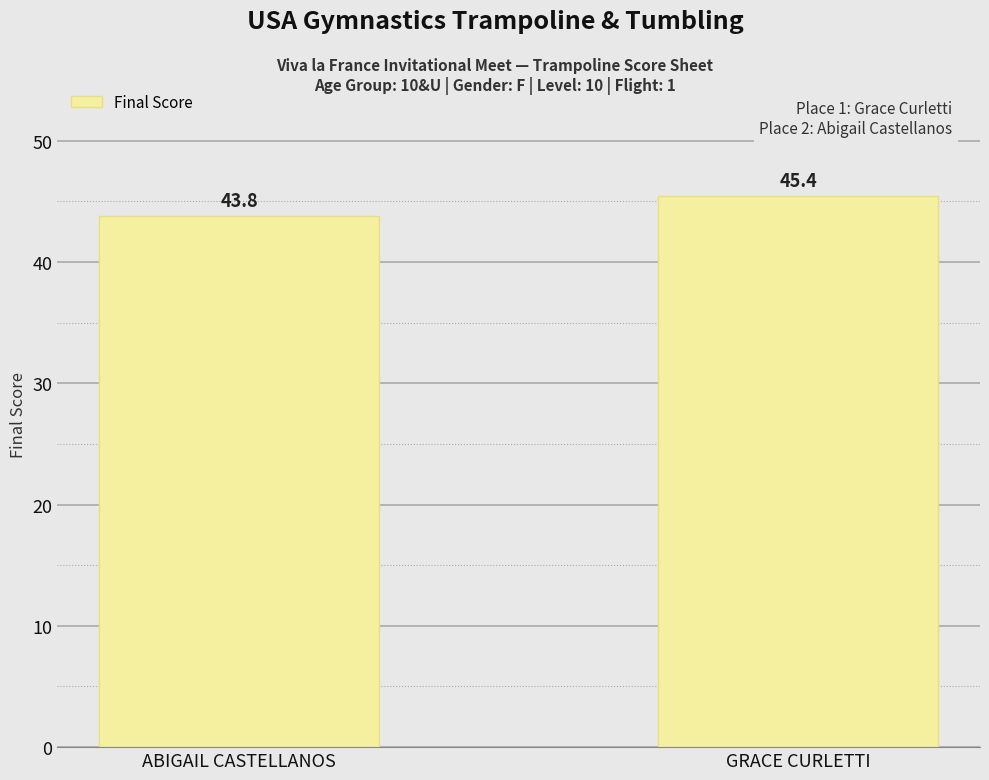

The value at ABIGAIL CASTELLANOS is 72.9. True or false?

False